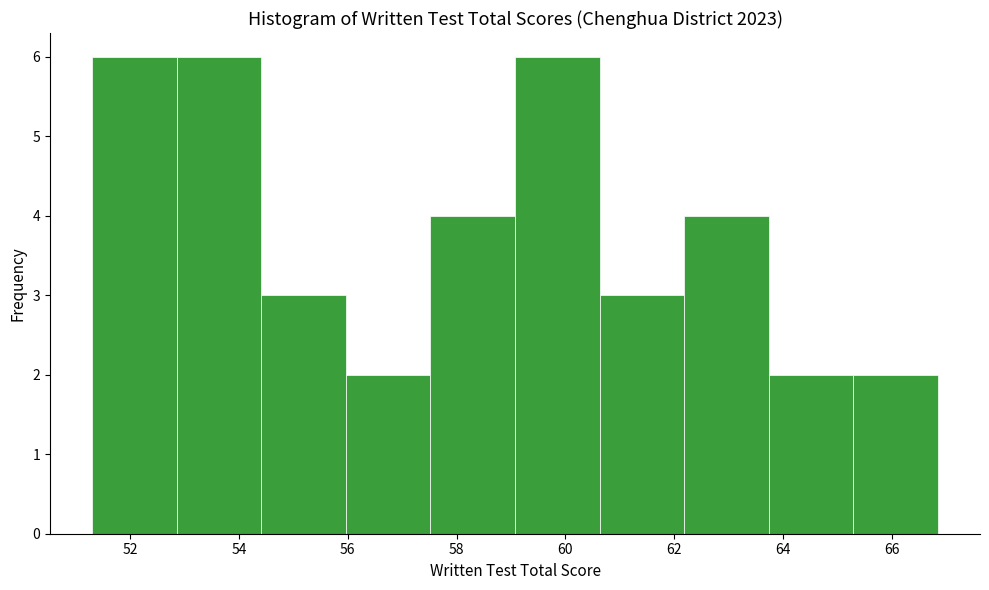

Reading left to right, list every bar in this chart as the range it spans on the x-axis followed by its height. Neither the bar edges nor the heights are printed on the chart, so give them approximately, as read against the axes.

51.4 to 52.8: 6
52.8 to 54.4: 6
54.4 to 56.0: 3
56.0 to 57.6: 2
57.6 to 59.0: 4
59.0 to 60.6: 6
60.6 to 62.2: 3
62.2 to 63.8: 4
63.8 to 65.2: 2
65.2 to 66.8: 2